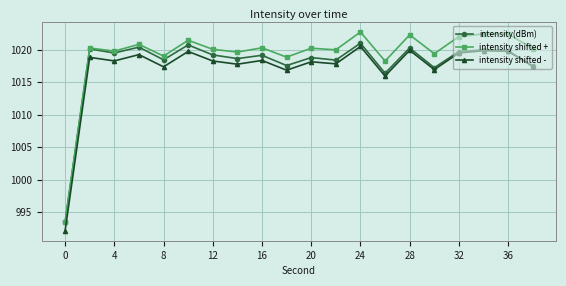

At how many categories does at least one series exceed 1007?

19